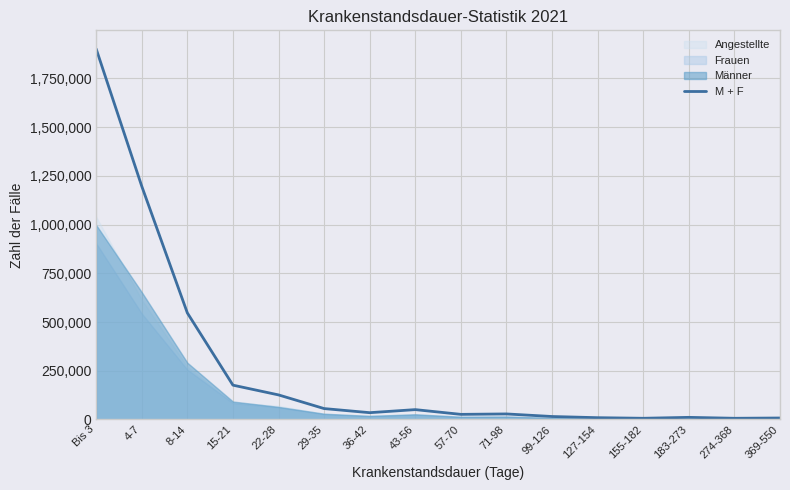

What is the difference between the second highest and minimum values?

1191151